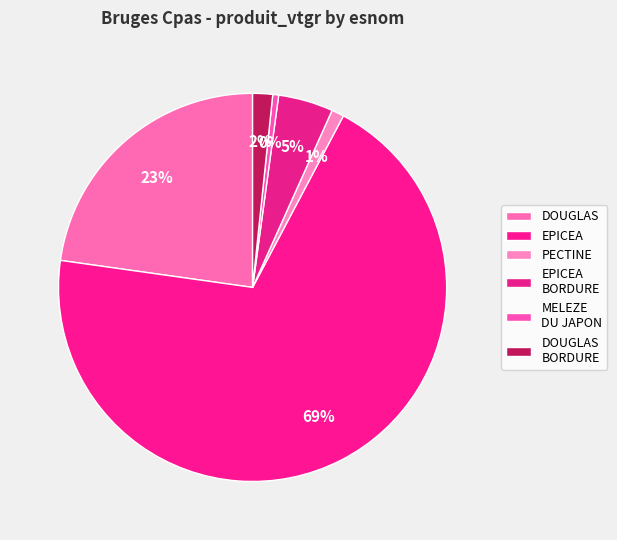

Do MELEZE DU JAPON and PECTINE together represent more than half of the pie?

No